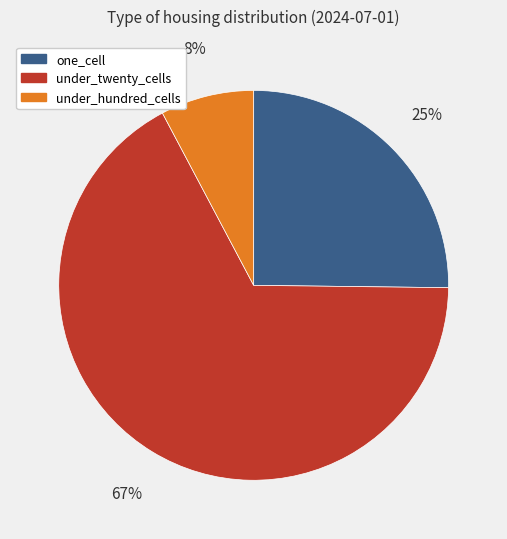

True or false: under_twenty_cells accounts for 67% of the total.

True